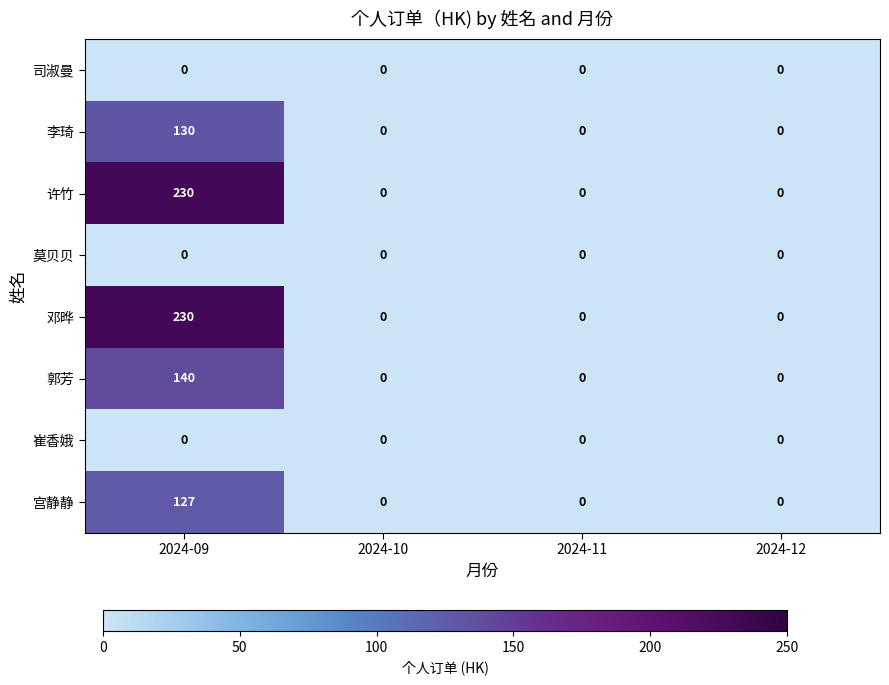

What is the difference between the maximum and minimum values in the 许竹 series?

230